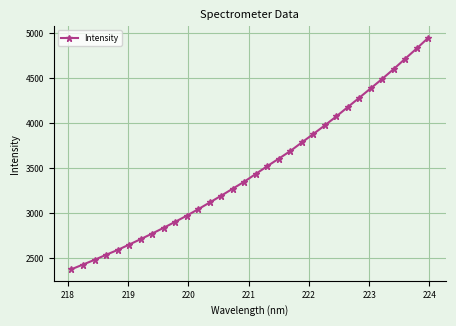

What is the difference between the second highest and minimum values?

2450.5